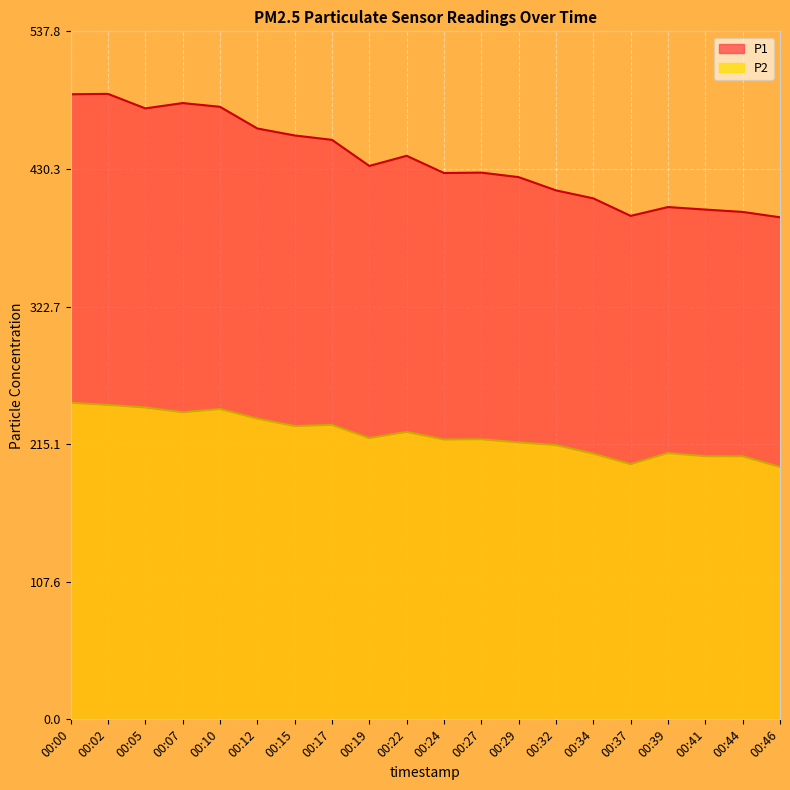

Reading left to right, extract all data points from this chart.

P1: 00:00=488.6	00:02=488.9	00:05=477.6	00:07=481.8	00:10=478.9	00:12=461.9	00:15=456.4	00:17=453.0	00:19=432.6	00:22=440.6	00:24=427.1	00:27=427.4	00:29=423.9	00:32=413.5	00:34=407.3	00:37=393.6	00:39=400.5	00:41=398.5	00:44=396.7	00:46=392.5
P2: 00:00=247.4	00:02=245.8	00:05=243.8	00:07=240.1	00:10=242.6	00:12=235.1	00:15=229.2	00:17=230.1	00:19=219.8	00:22=224.7	00:24=218.7	00:27=218.9	00:29=216.5	00:32=214.4	00:34=207.7	00:37=199.4	00:39=208.1	00:41=205.7	00:44=205.6	00:46=197.3